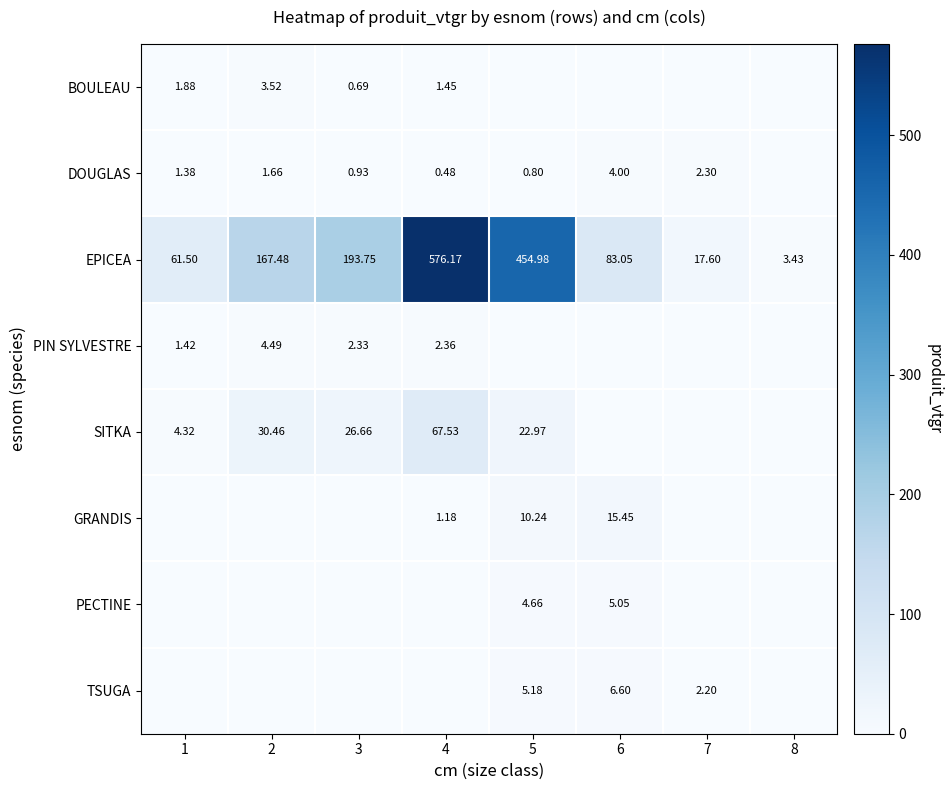

How many positive values does the BOULEAU series have?

4